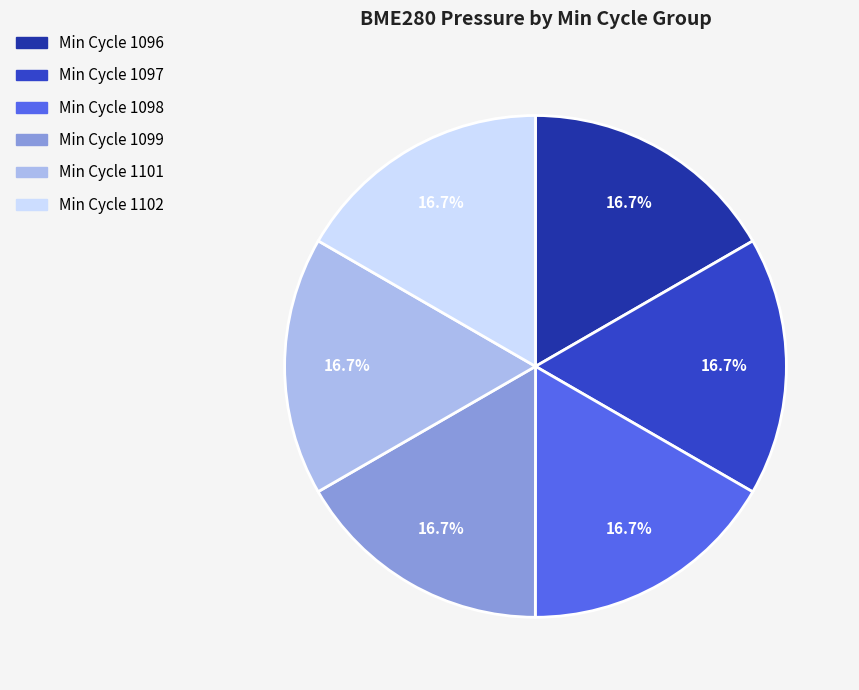

Is there a majority slice in this chart?

No